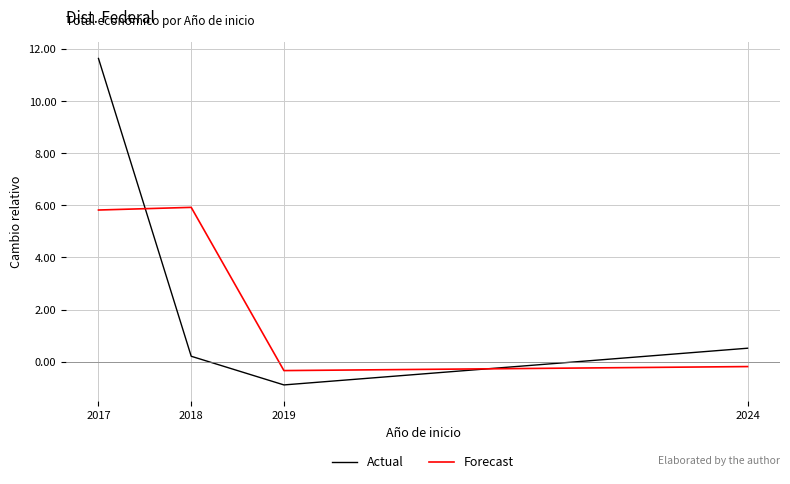

Which series ends up on top after the final intersection of Forecast and Actual?

Actual